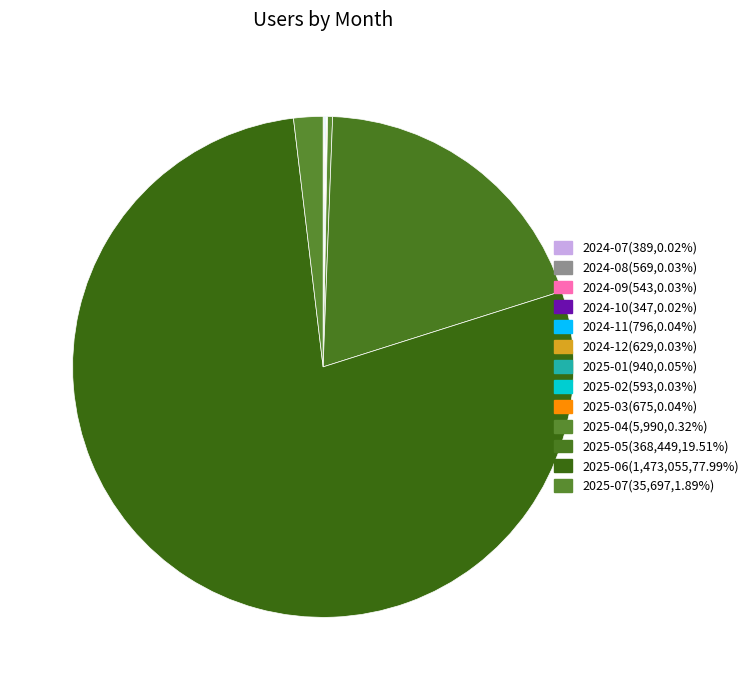

Does 2025-06 account for over 50% of the chart?

Yes